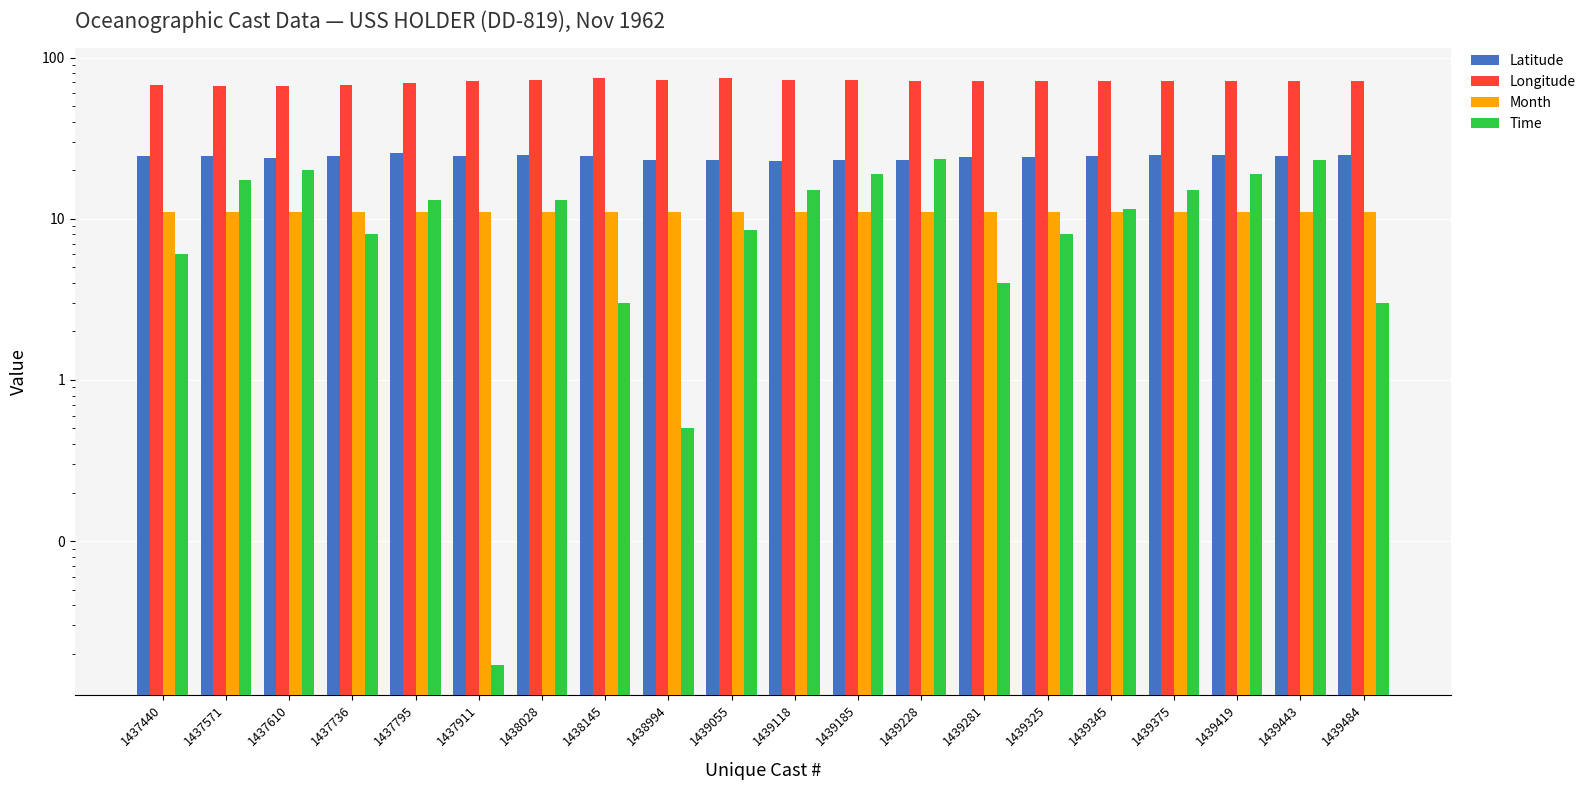

The Latitude series shows 33.9 at 1438994. True or false?

False